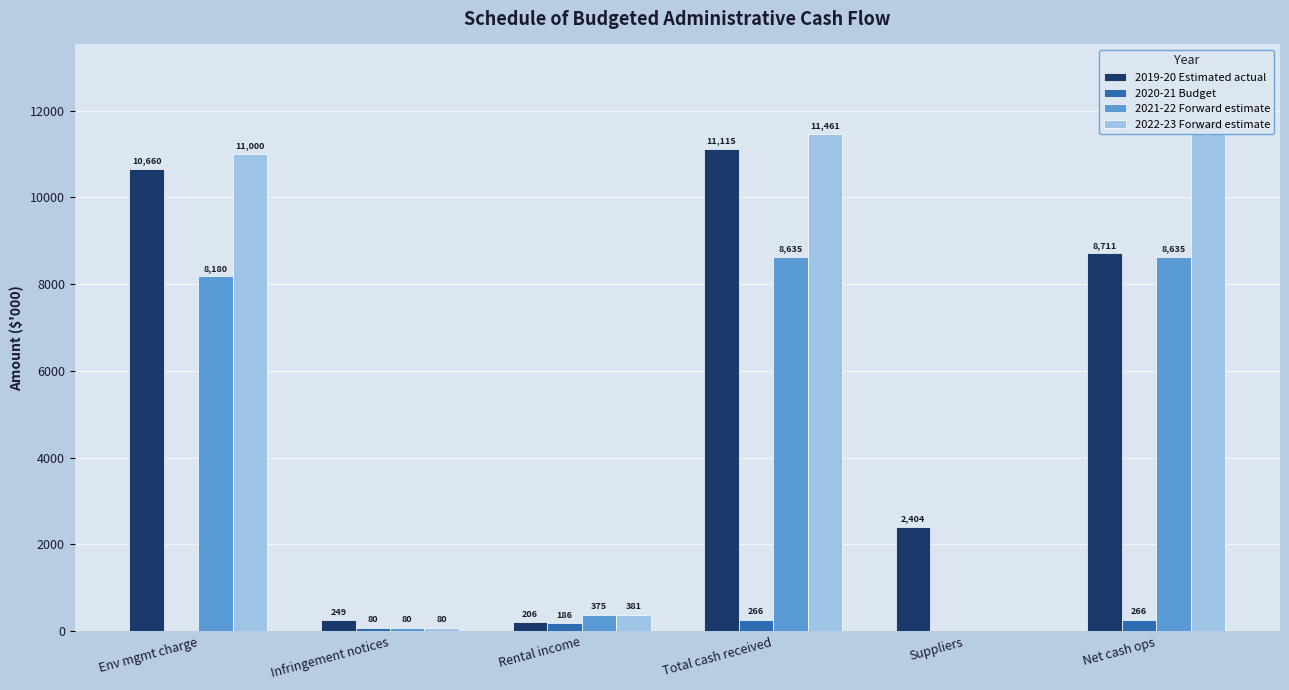

How many values in 2021-22 Forward estimate are above zero?

5